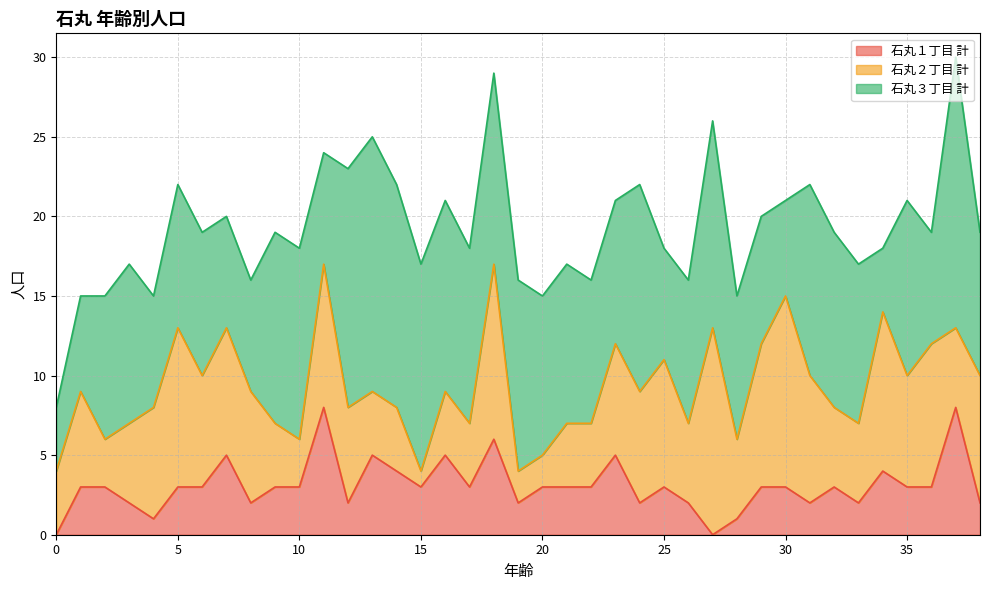

What is the difference between the highest and lowest values at 27?

13